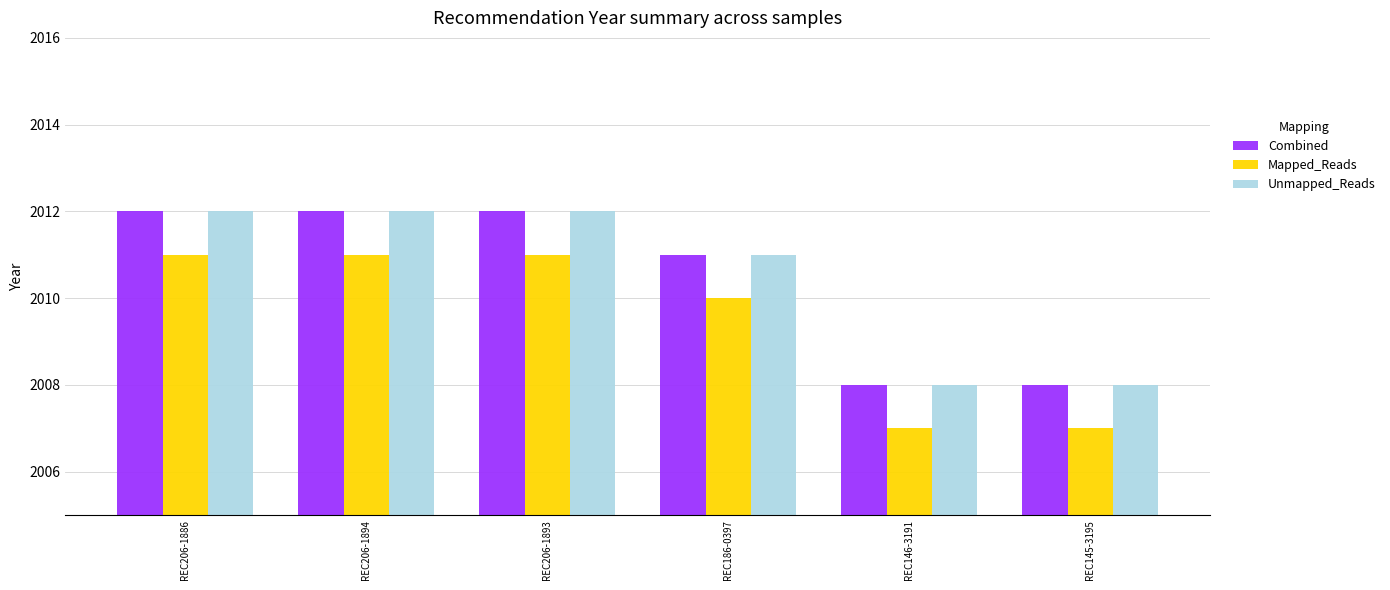

How many bars are there in total?

18